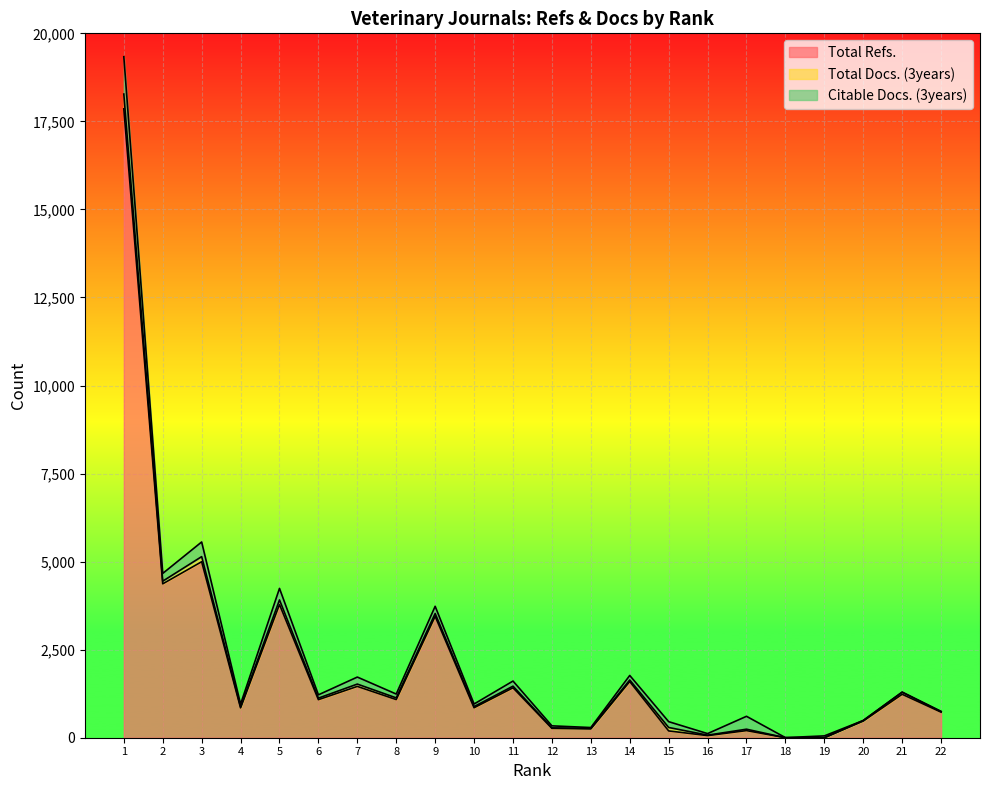

Where is the first local minimum for Total Refs.?

2